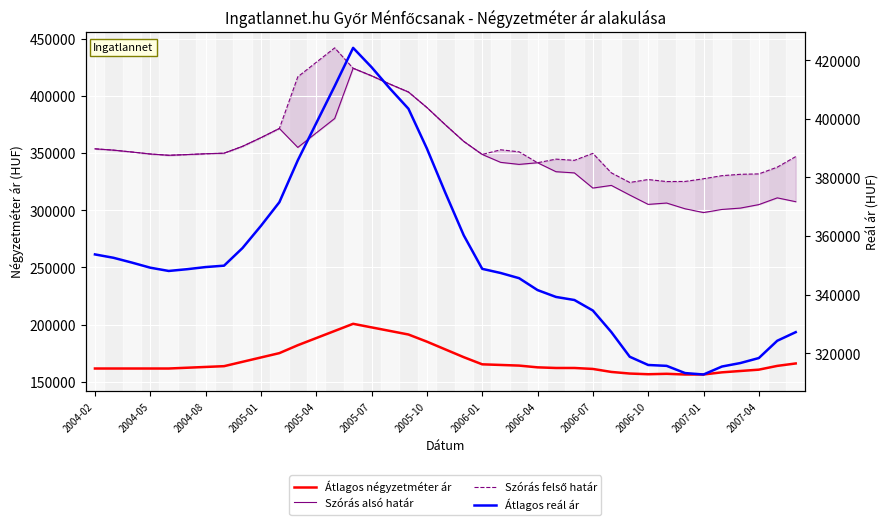

What is the minimum value for Átlagos reál ár?

312731